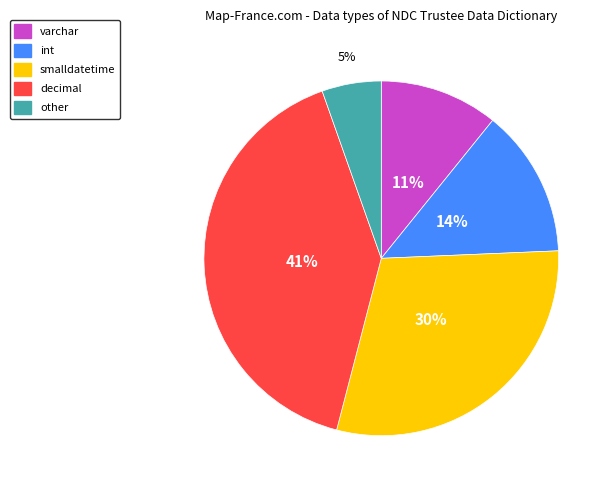

Rank the categories by value from lowest to highest.

other, varchar, int, smalldatetime, decimal